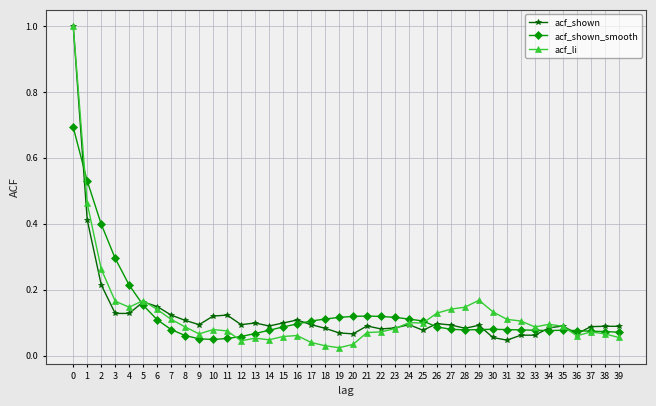

How many lines are shown in the chart?

3